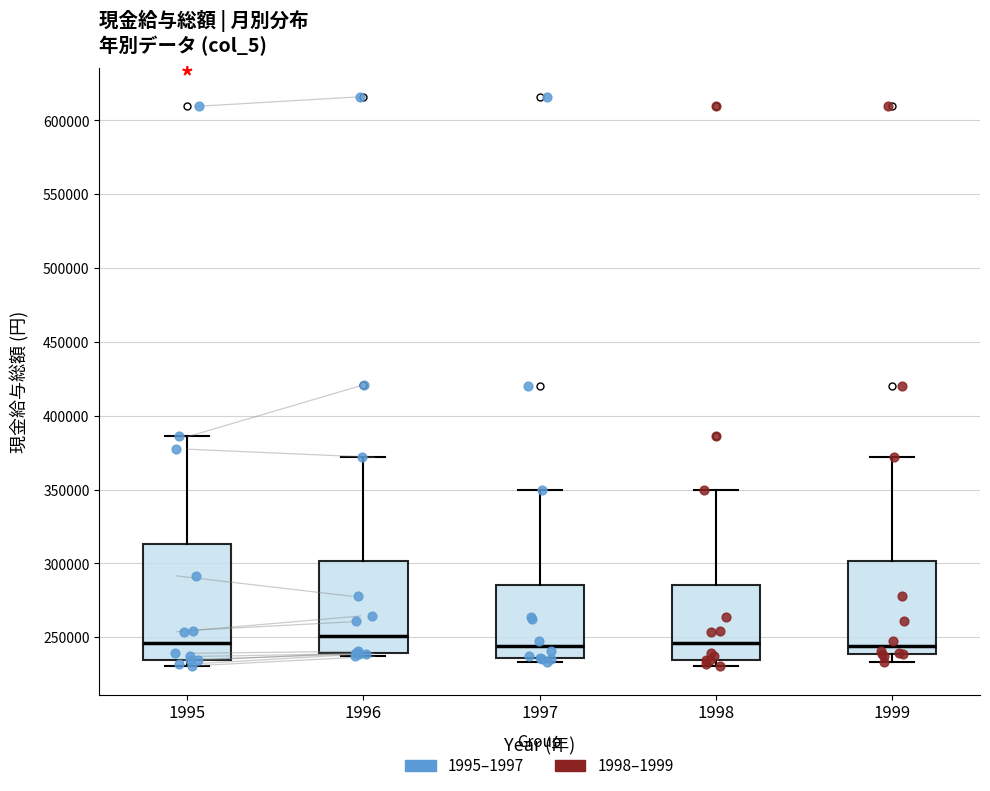

Where does the median line of the box at x = 1998 sit on the y-axis? The values are not printed on the chart, so give them approximately, as read against the axis.

245000